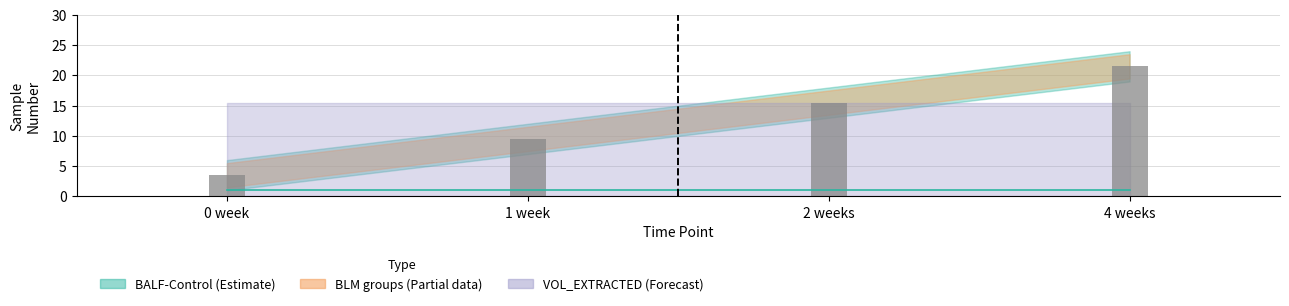

Rank the categories by CLIENT_SAMPLE_NUMBER (mean) value from highest to lowest.

4 weeks, 2 weeks, 1 week, 0 week